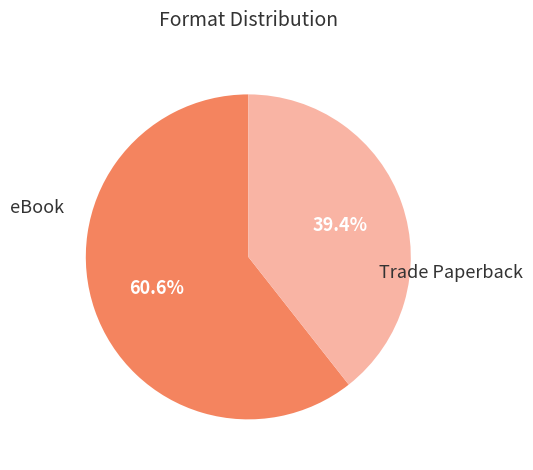

Is there any slice that represents more than half of the pie?

Yes